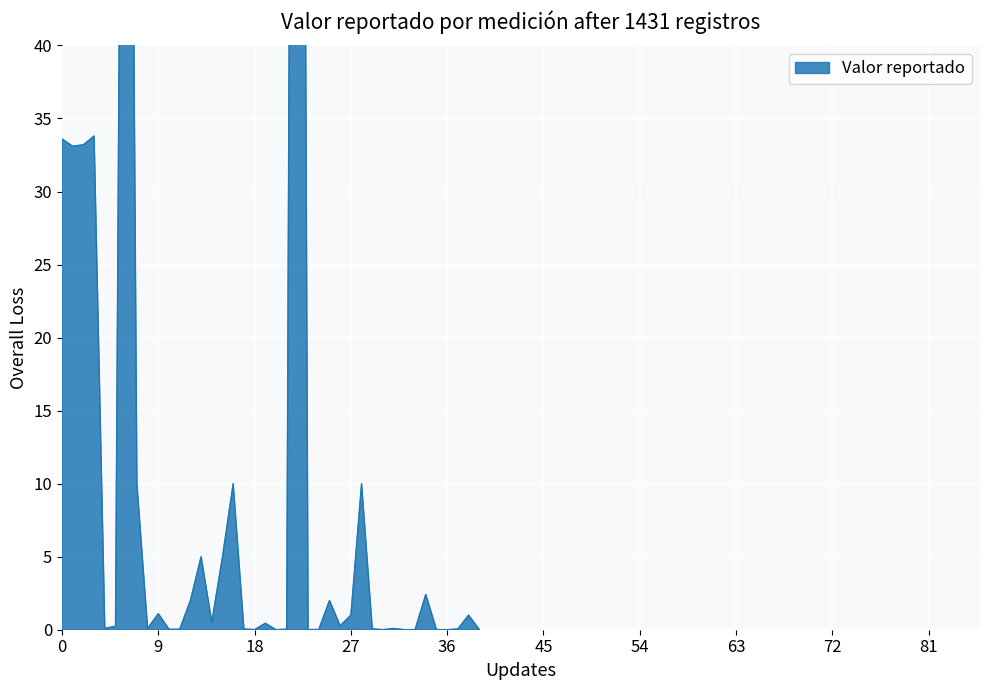

What is the label of the 23rd point from the left?

22